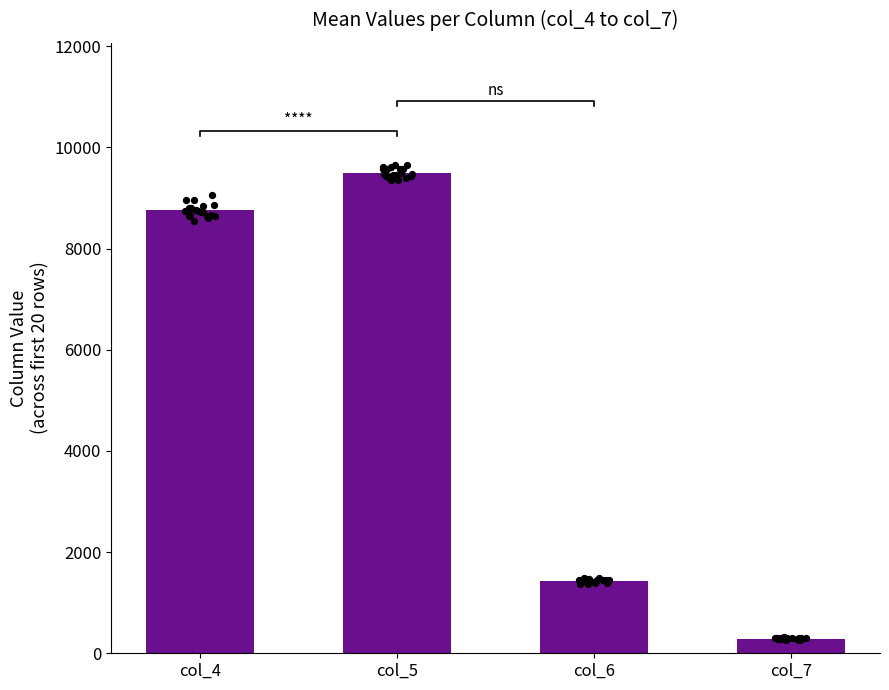

Approximately how many times larger is the value at col_5 compared to col_7?

32.9